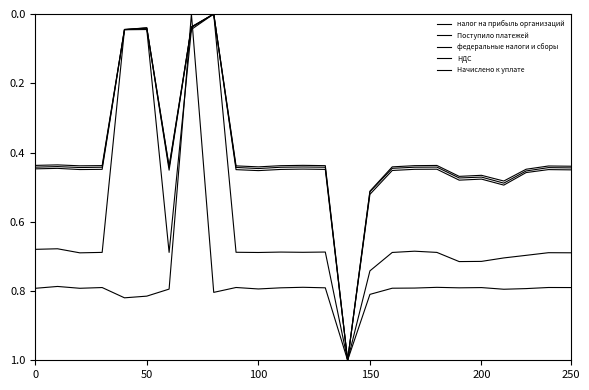

Does the chart have visible grid lines?

No